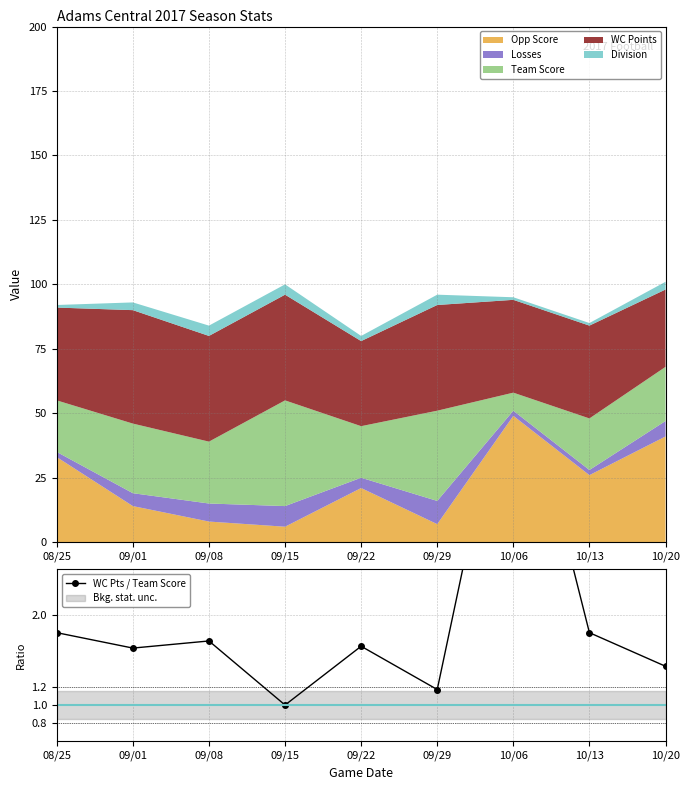

How many interior local peaks (higher than both neighbors) does the data have?

3